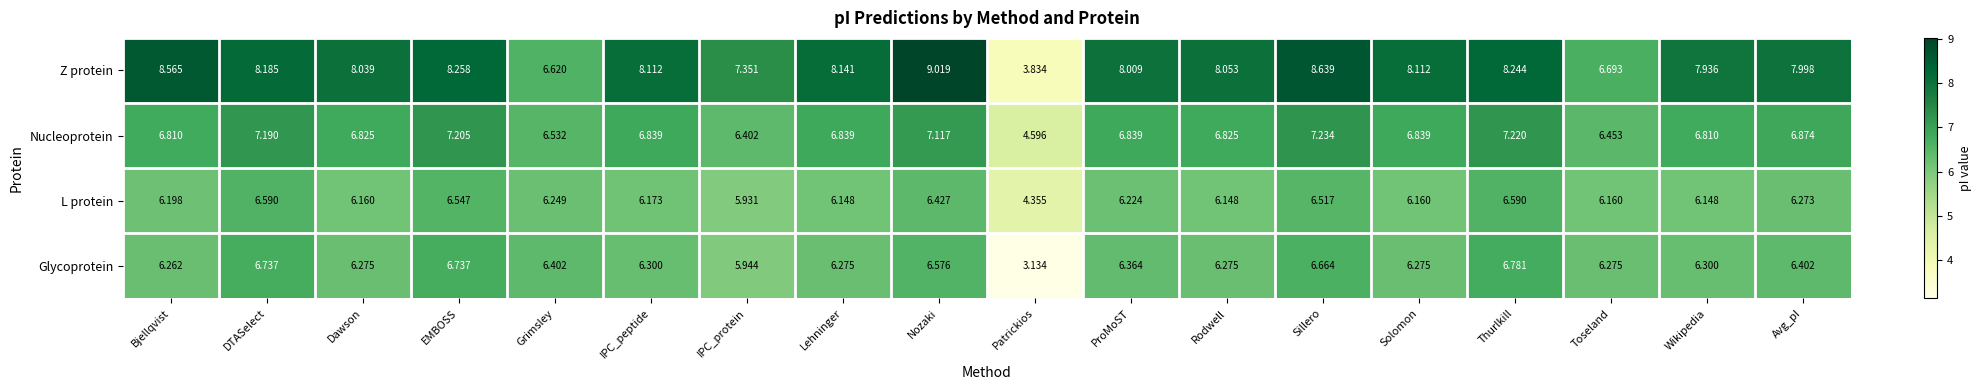

Which category has the lowest value in the L protein series?

Patrickios